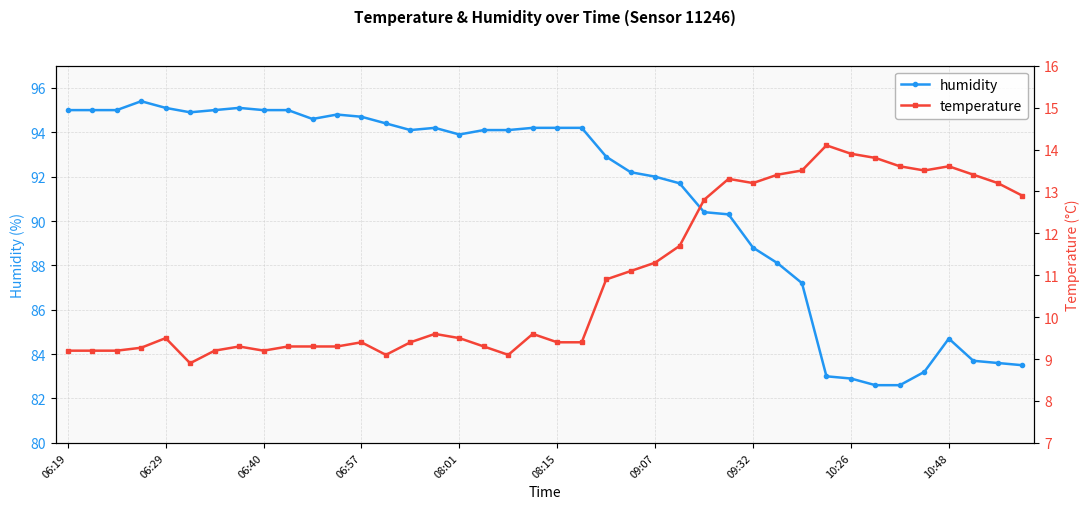

At which label is temperature closest to 11?

22